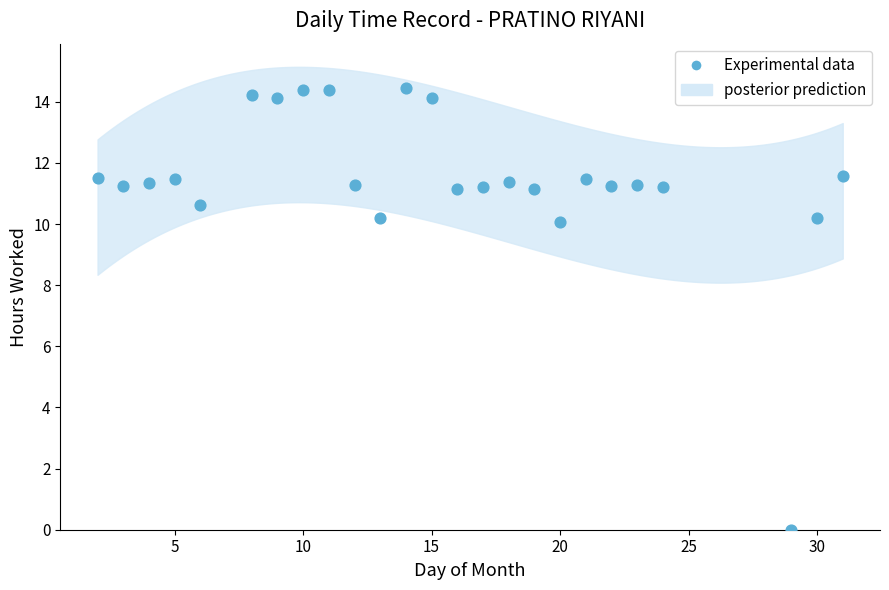

What is the range of Y values (max minus min)?

14.4